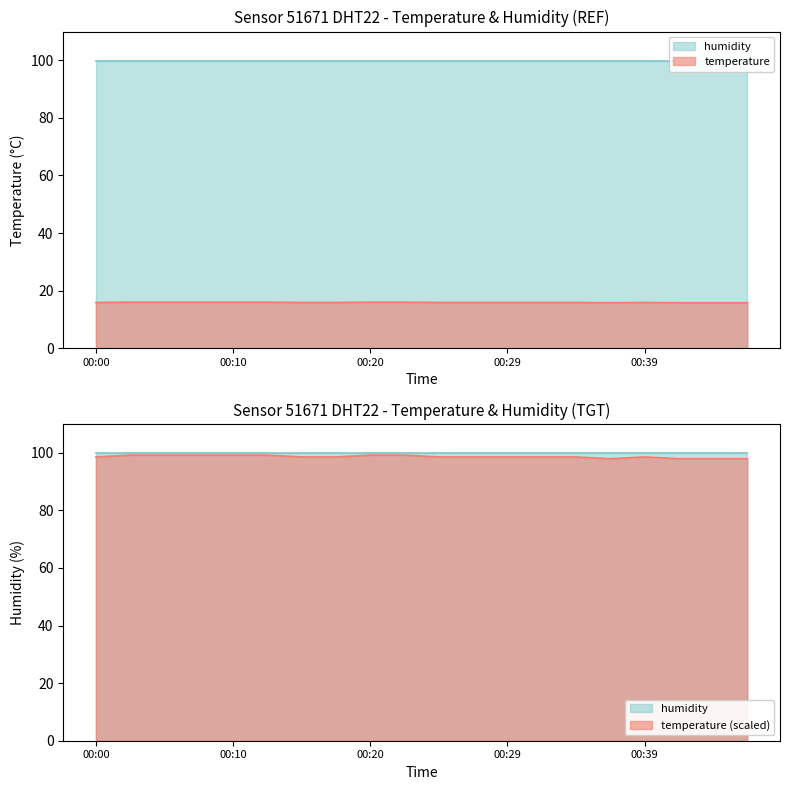

Reading left to right, transcribe all the data shown in this chart.

00:00=15.9	00:03=16.0	00:05=16.0	00:07=16.0	00:10=16.0	00:12=16.0	00:15=15.9	00:17=15.9	00:20=16.0	00:22=16.0	00:24=15.9	00:27=15.9	00:29=15.9	00:32=15.9	00:34=15.9	00:37=15.8	00:39=15.9	00:42=15.8	00:44=15.8	00:46=15.8